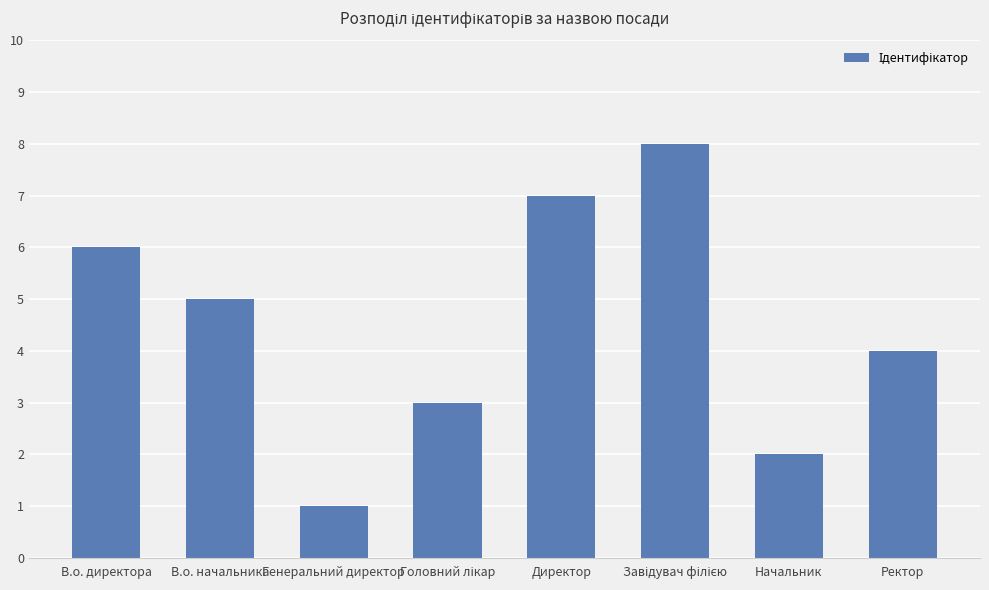

Which has a higher value, В.о. начальника or Генеральний директор?

В.о. начальника